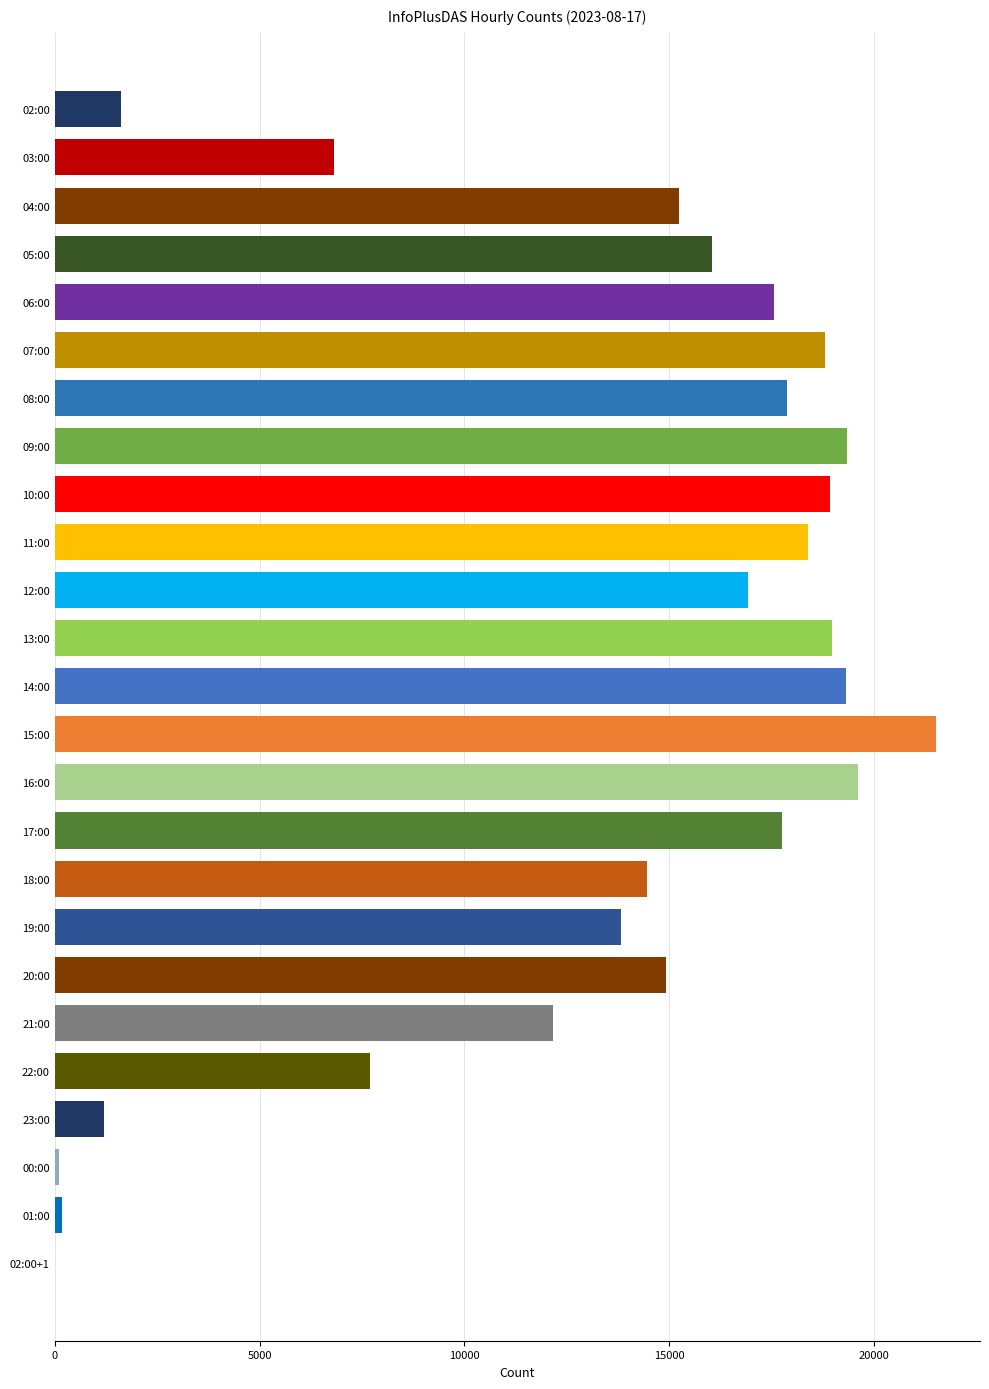

Rank the categories by value from lowest to highest.

02:00+1, 00:00, 01:00, 23:00, 02:00, 03:00, 22:00, 21:00, 19:00, 18:00, 20:00, 04:00, 05:00, 12:00, 06:00, 17:00, 08:00, 11:00, 07:00, 10:00, 13:00, 14:00, 09:00, 16:00, 15:00